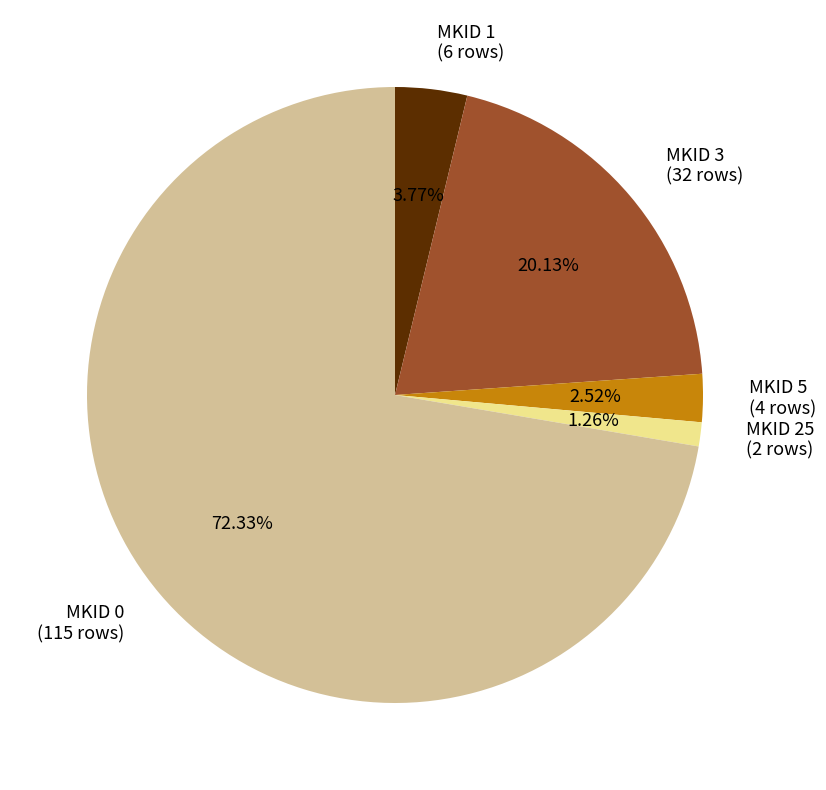

To the nearest percent, what is the combined percentage of MKID 3 and MKID 5?

23%